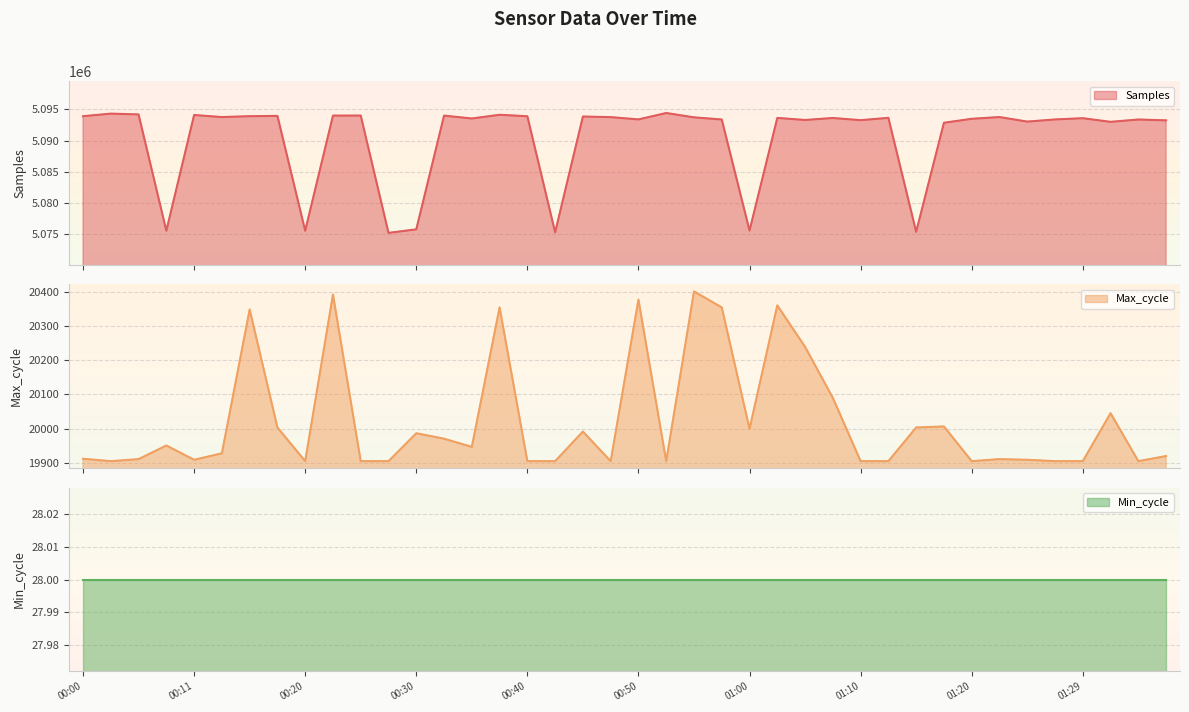

At which category does Samples reach its first local peak?

00:03